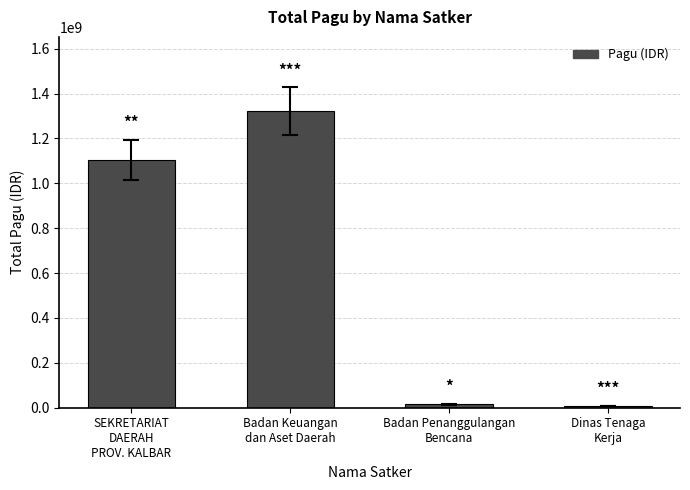

What is the label of the 1st bar from the right?

Dinas Tenaga
Kerja